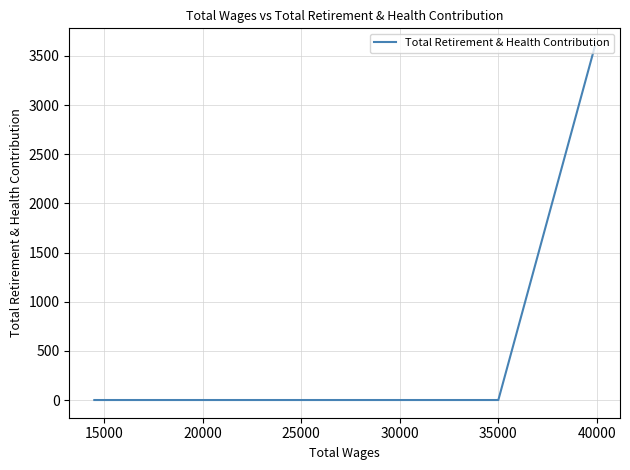

Is it true that the value at 10000 is 1382?

False